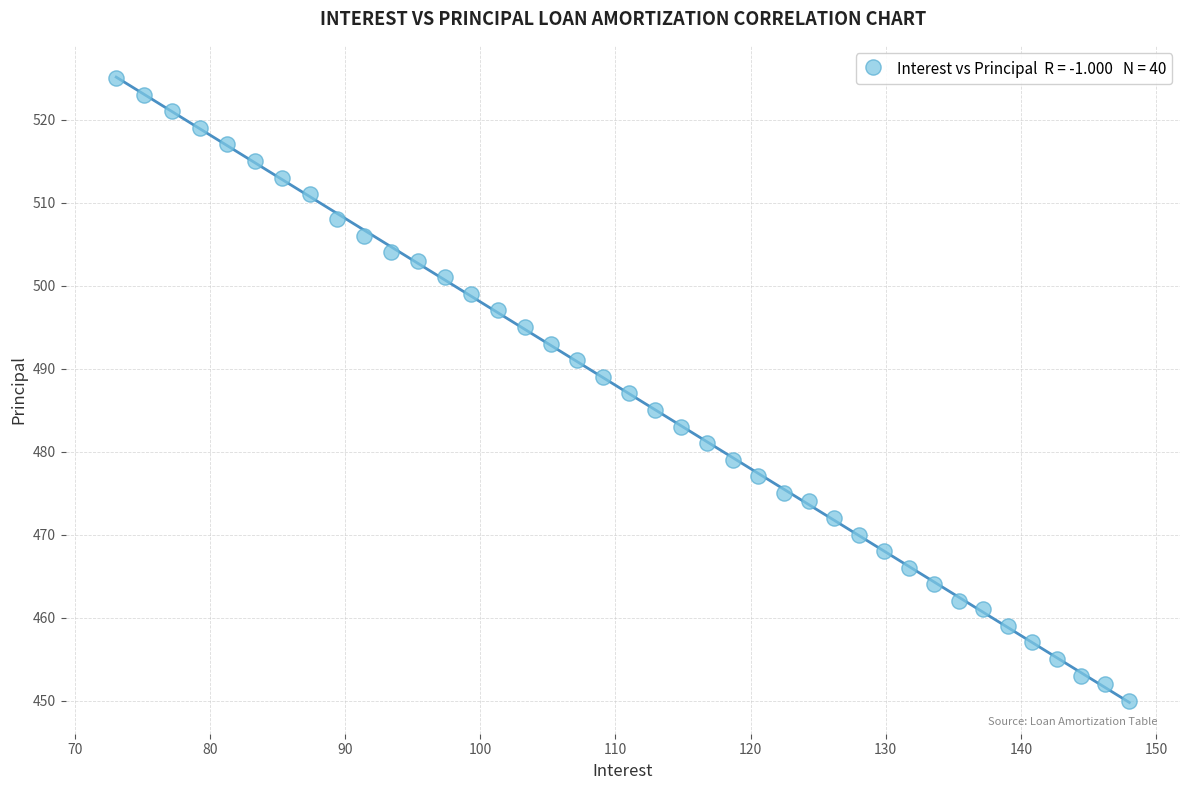

What is the range of Y values (max minus min)?

75